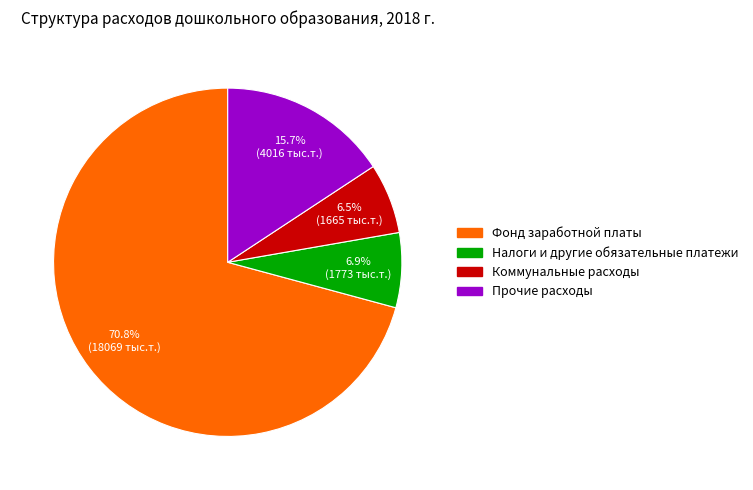

Which category has the biggest portion of the pie?

Фонд заработной платы